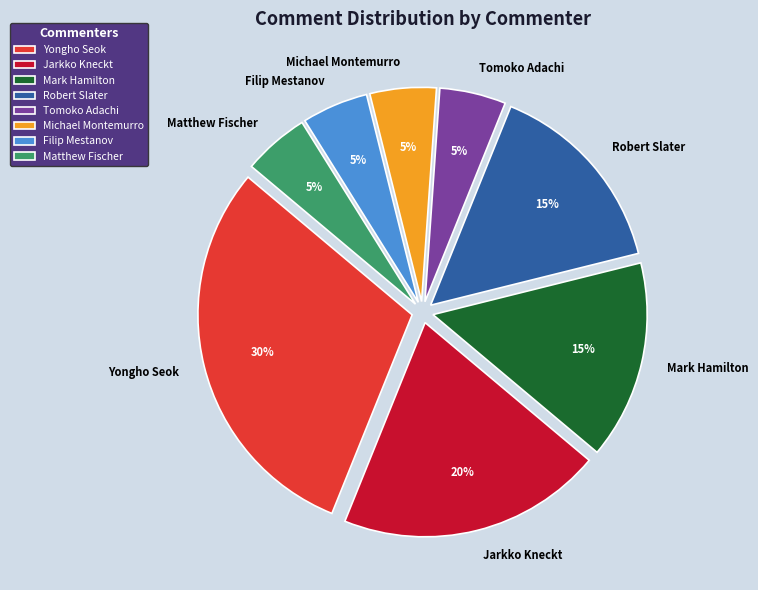

Combined, do Robert Slater and Matthew Fischer account for over 50%?

No